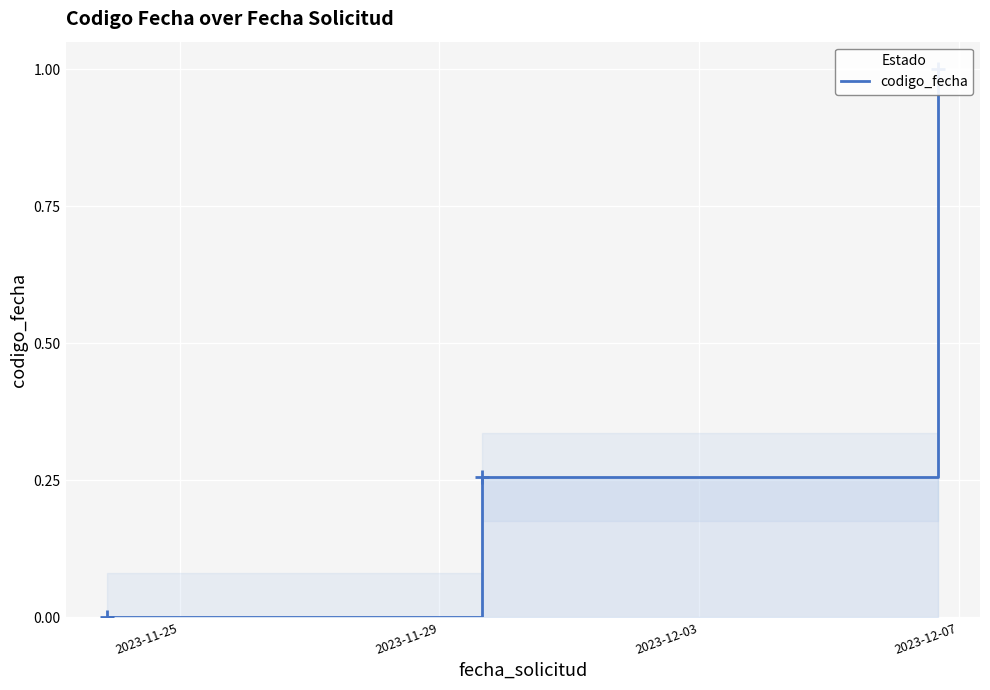

At which label is the value closest to 0?

2023-11-25